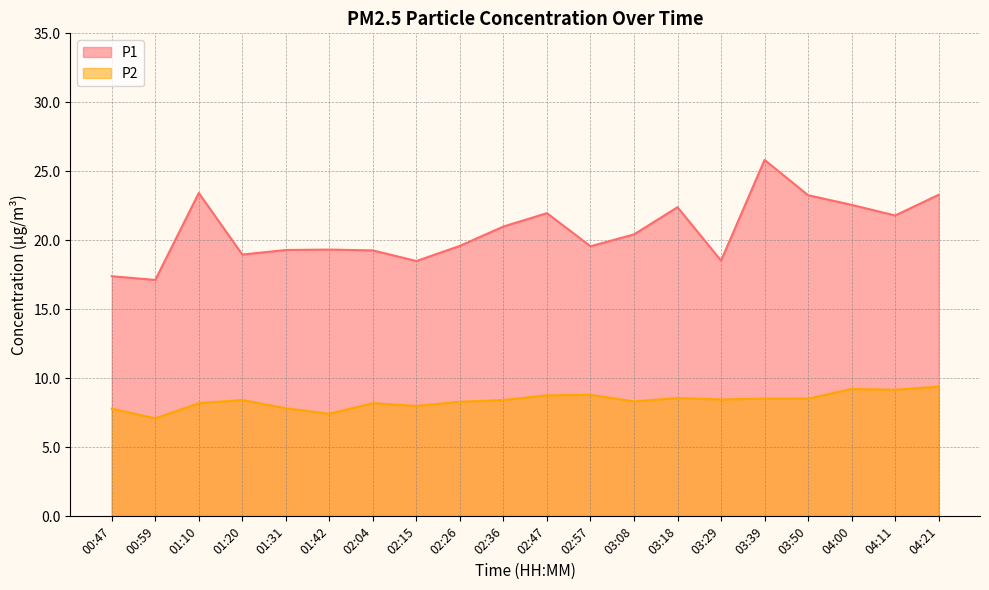

True or false: P1 and P2 intersect in this chart.

False